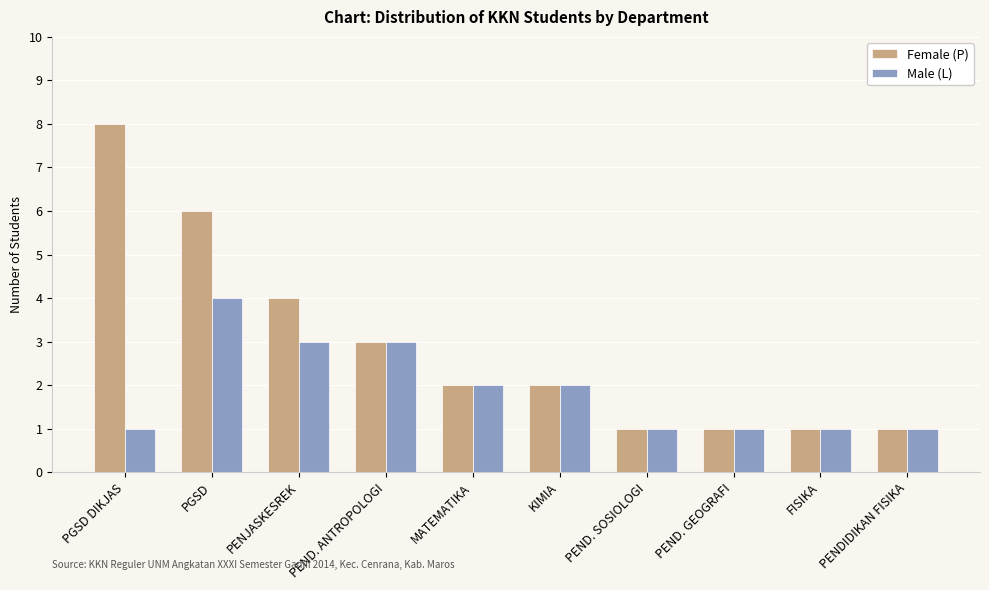

What is the difference between the Male (L) values at PEND. SOSIOLOGI and PEND. ANTROPOLOGI?

2